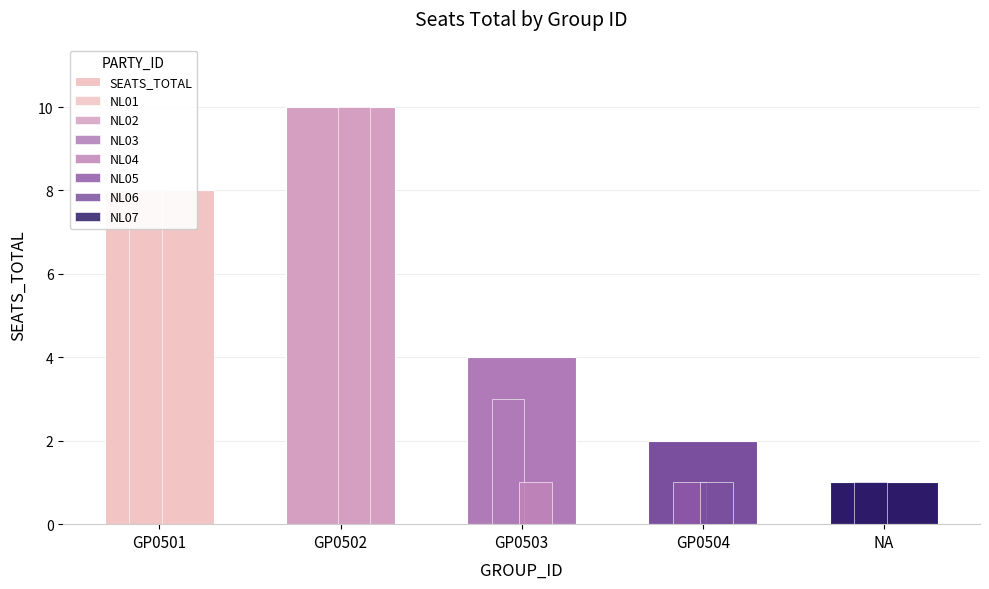

What position from the right is GP0503?

3